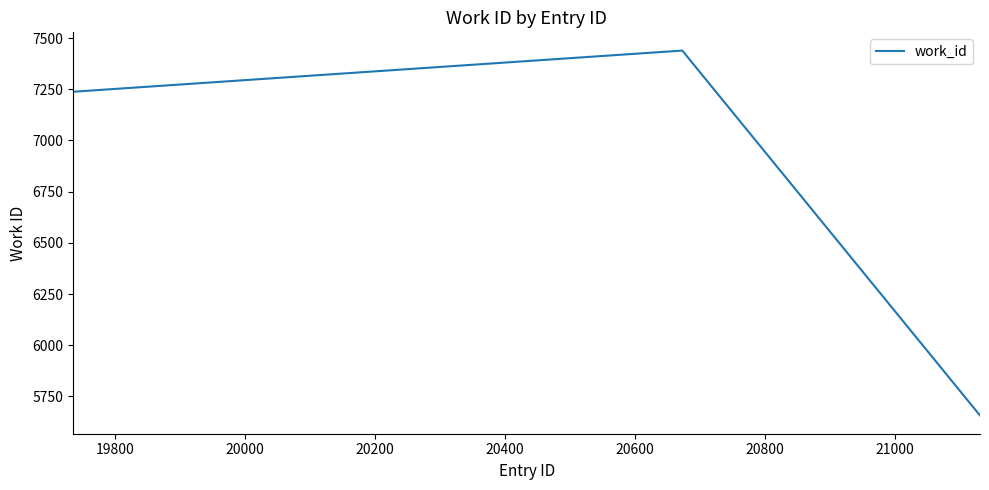

Does the chart display data point markers on the line(s)?

No